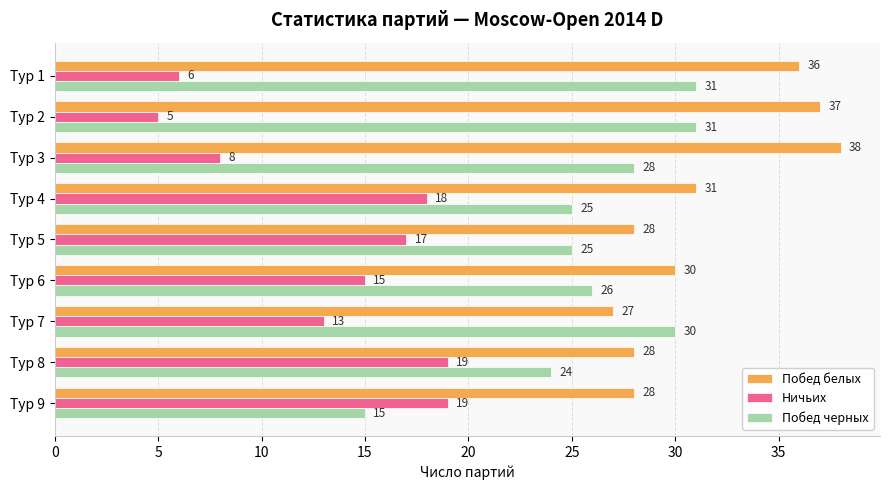

Where is Побед белых nearest to the value 32?

Тур 4